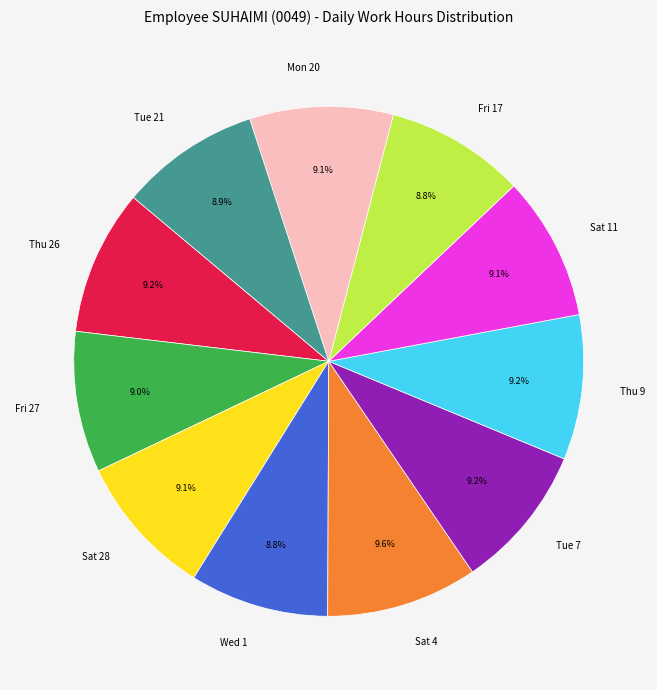

Is Thu 26 the majority of the pie?

No